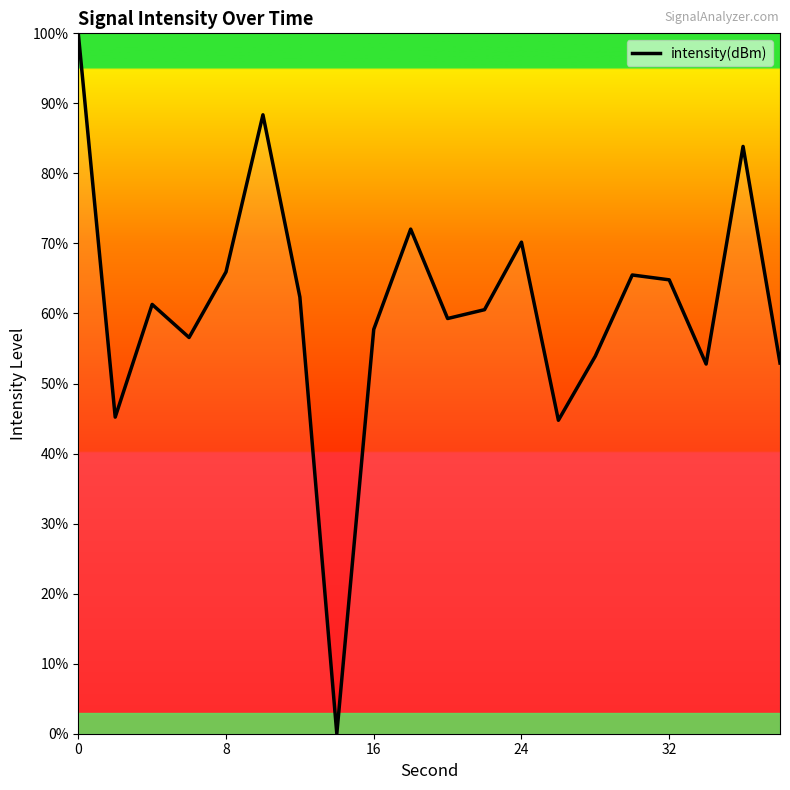

What is the difference between the maximum and minimum values?

100.0